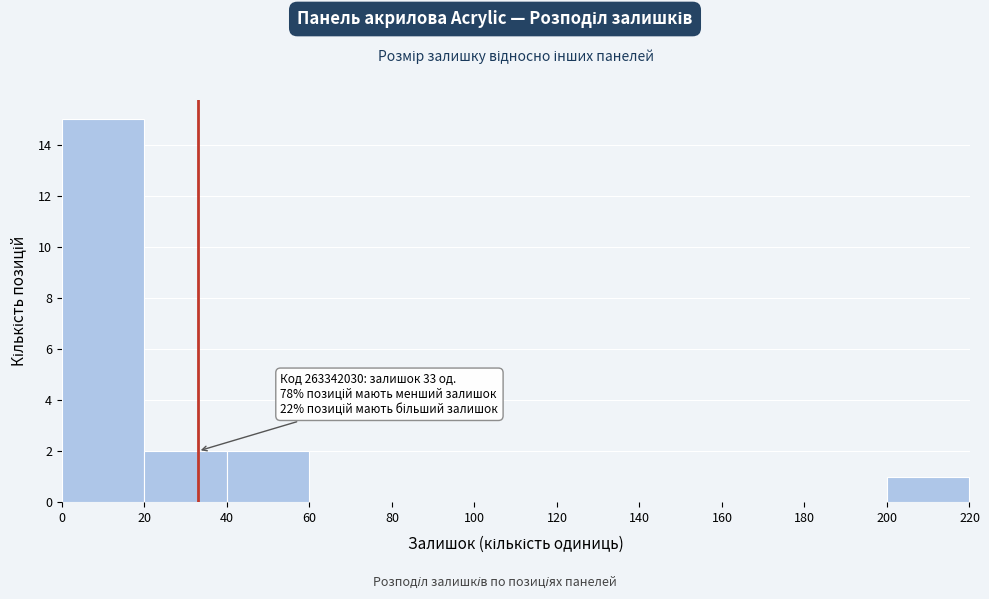

Over which range of the x-axis is the bar tallest?

0 to 20